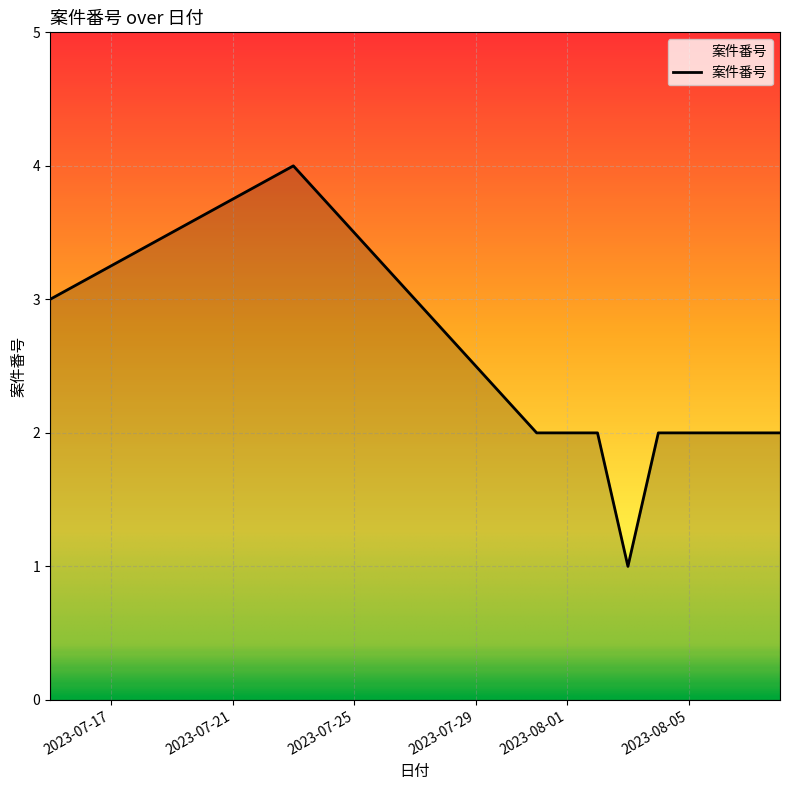

True or false: the data shows 1 at 2023-08-04.

False